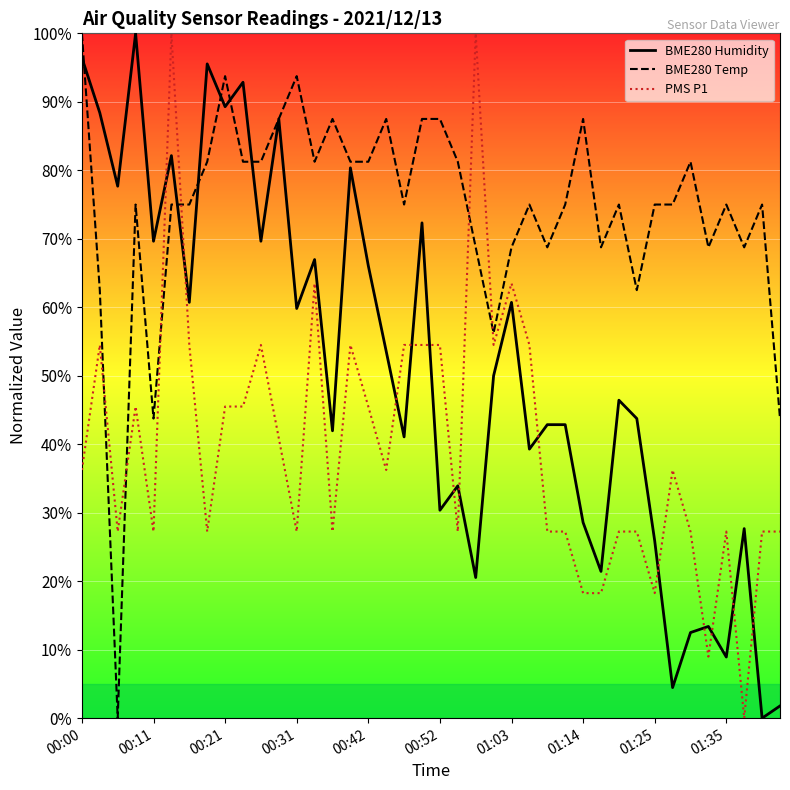

What is the highest value of the PMS P1 series?

100.0